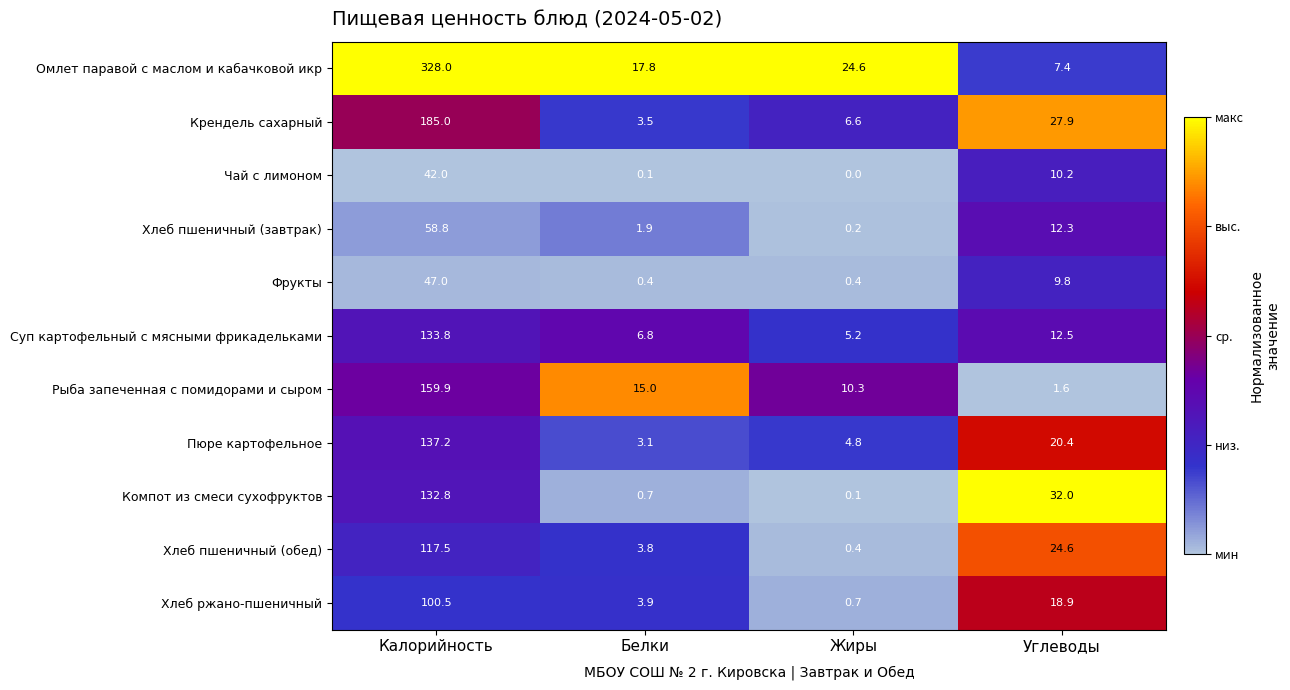

What is the total value across all series at Калорийность?

1442.5